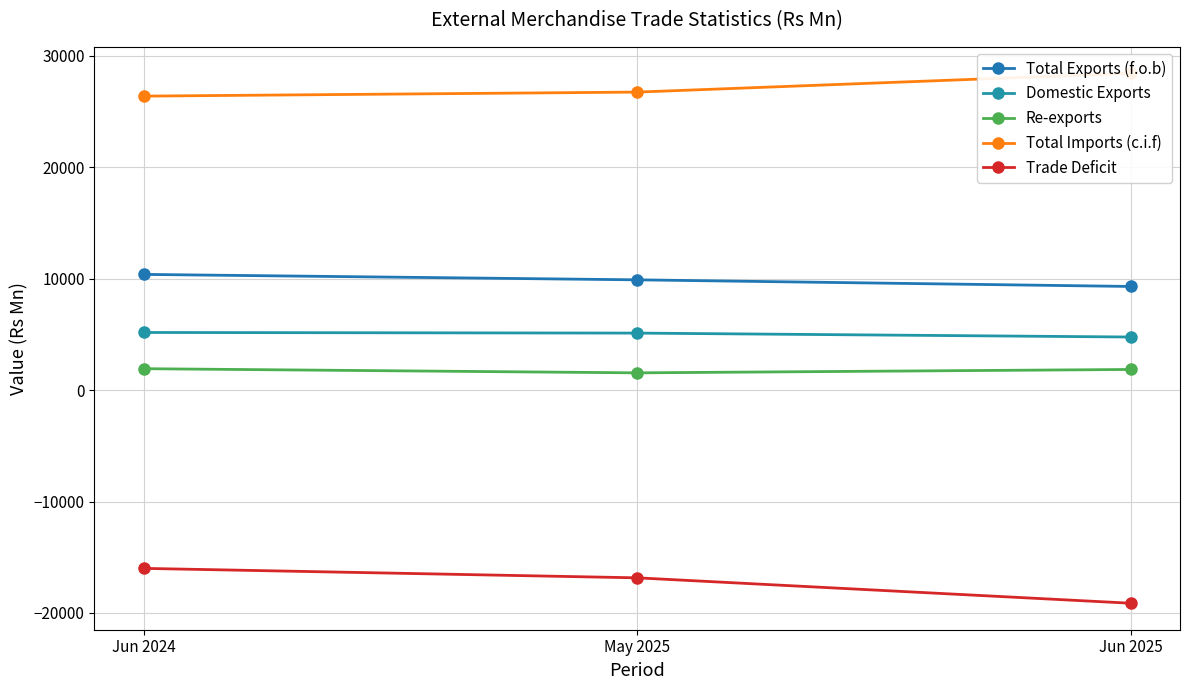

What is the sum of the Total Exports (f.o.b) values at May 2025 and Jun 2024?

20277